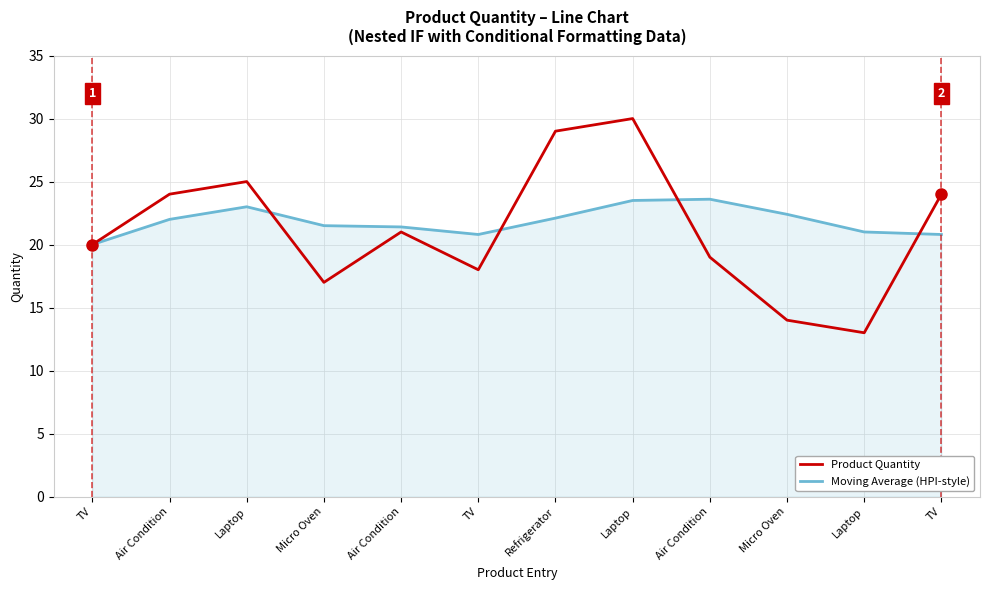

Reading left to right, list all the values displayed in this chart.

Product Quantity: 20.0	24.0	25.0	17.0	21.0	18.0	29.0	30.0	19.0	14.0	13.0	24.0
Moving Average (HPI-style): 20.0	22.0	23.0	21.5	21.4	20.8	22.1	23.5	23.6	22.4	21.0	20.8